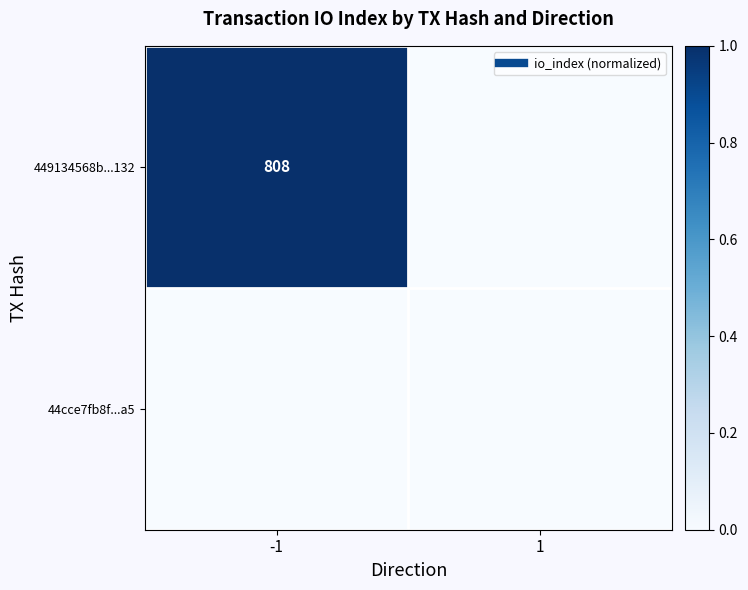

The 449134568b...132 series shows 2 at -1. True or false?

False